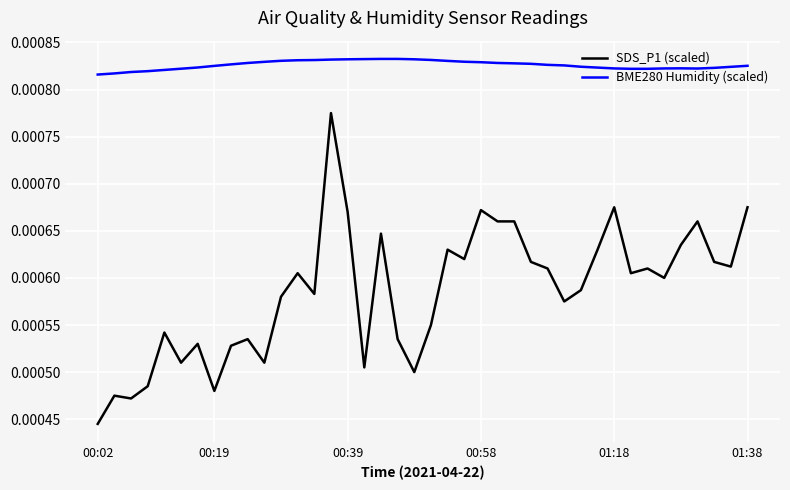

List the series in order of their overall mean, highest first.

BME280 Humidity (scaled), SDS_P1 (scaled)